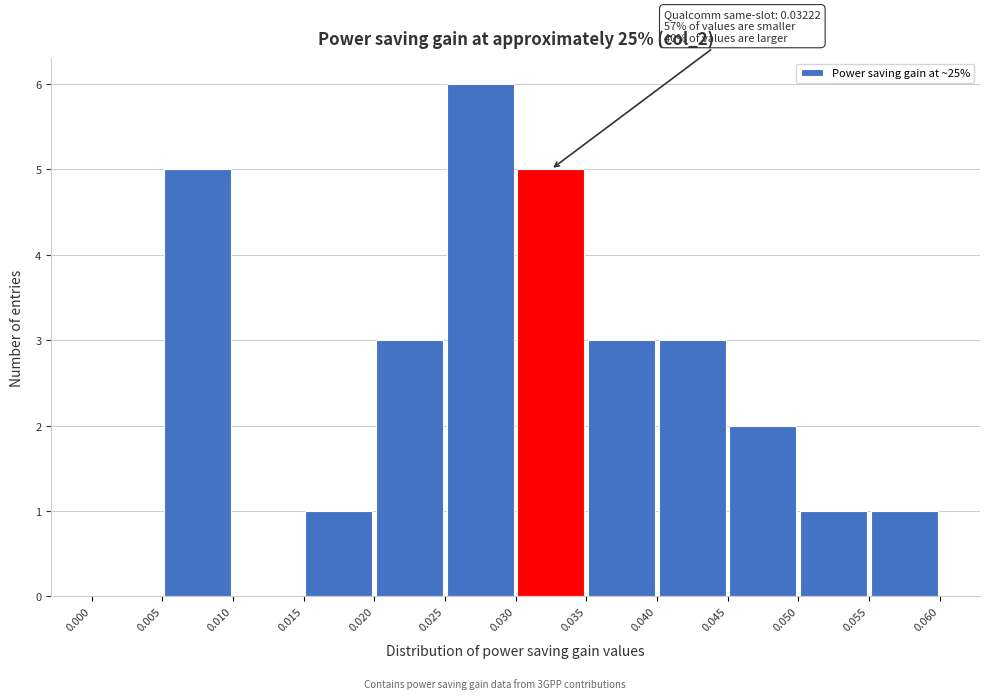

Over which range of the x-axis is the bar tallest?

0.025 to 0.030